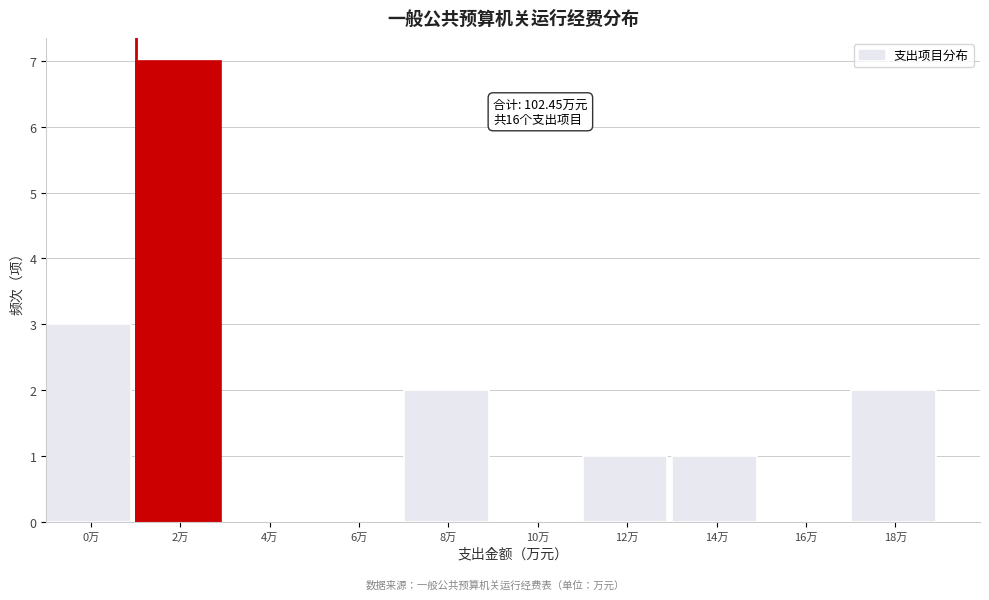

Reading right to left, what are all the values shown in this chart?

18万=2	16万=0	14万=1	12万=1	10万=0	8万=2	6万=0	4万=0	2万=7	0万=3